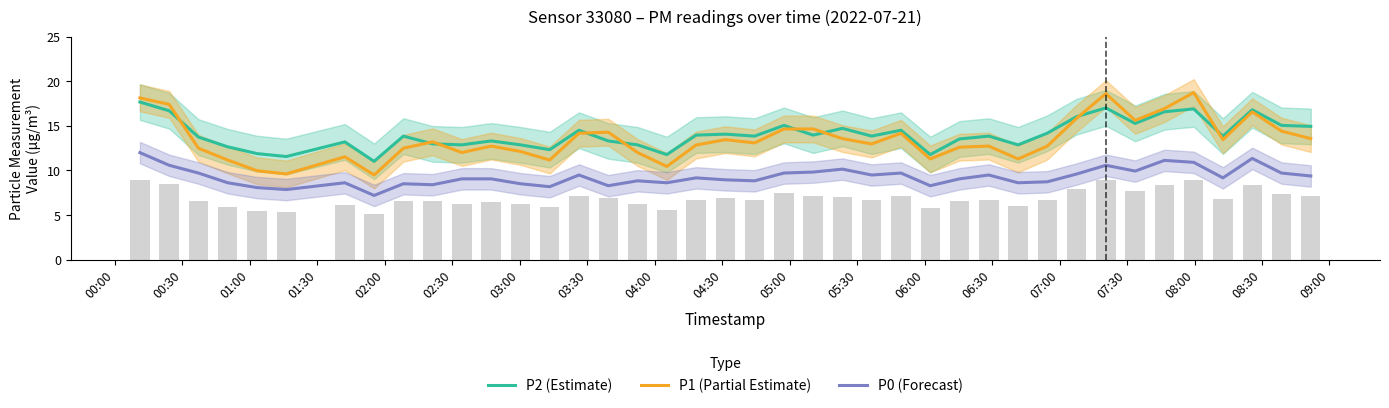

True or false: P0 (Forecast) and P1 (Partial Estimate) intersect in this chart.

False